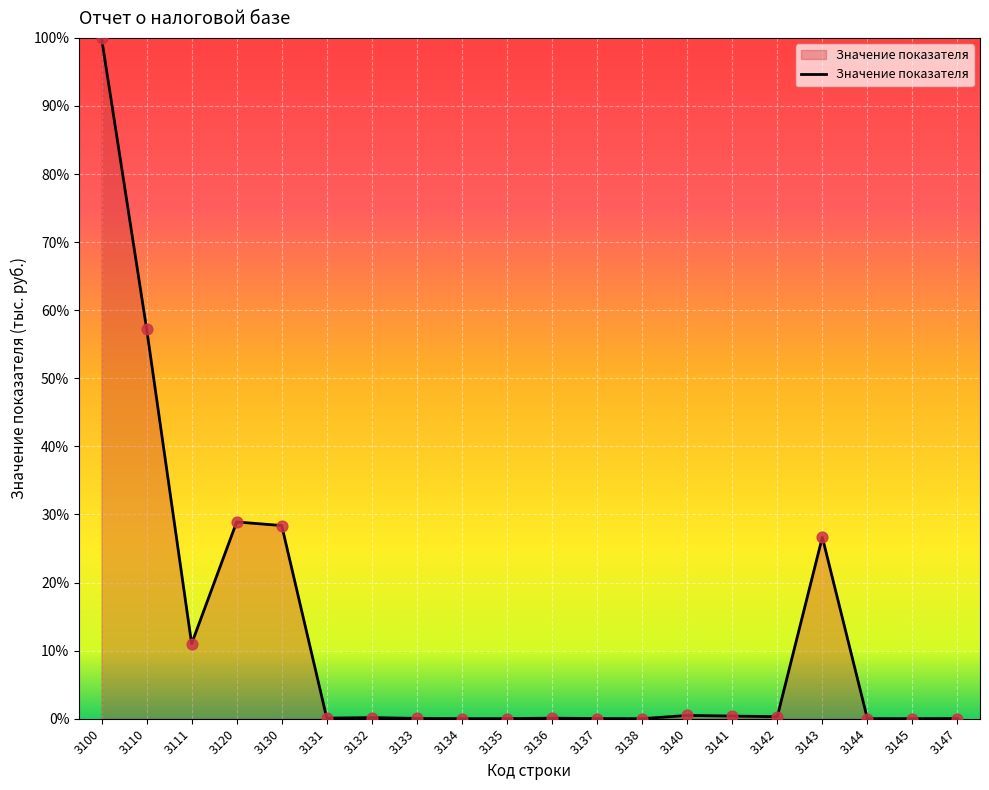

At which category does the chart reach its peak across all series?

3100